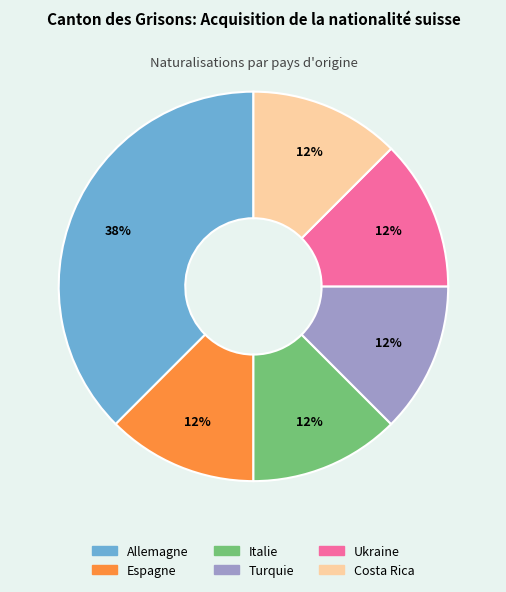

True or false: Espagne accounts for 12% of the total.

True